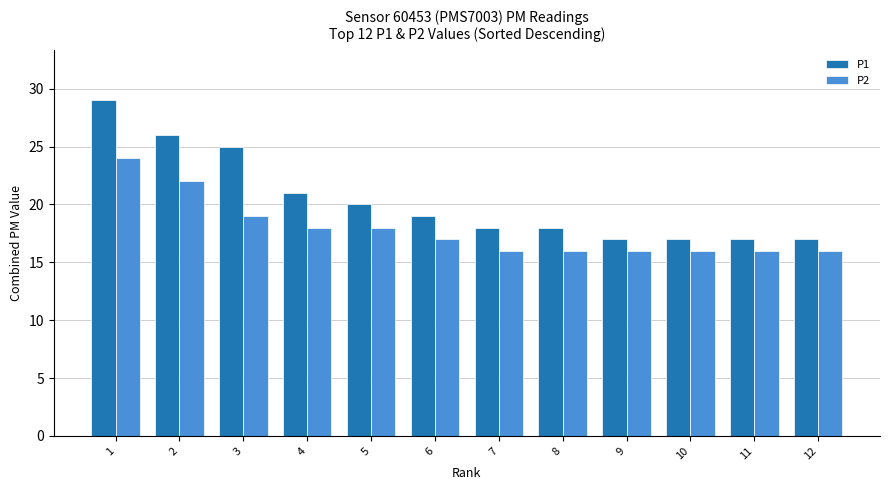

What is the value of the P2 bar at the 7th from the left?

16